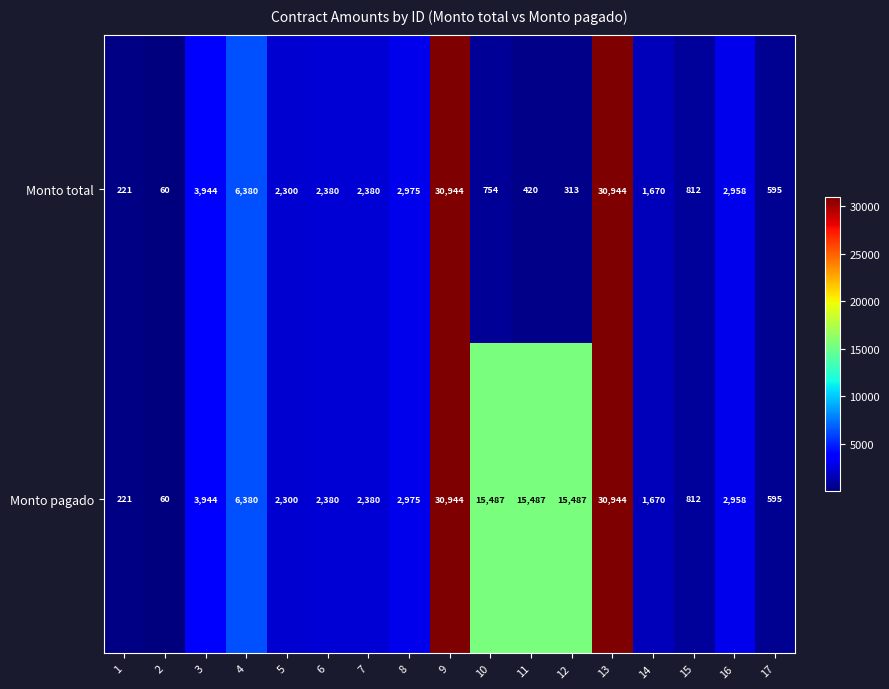

The Monto total series shows 6380 at 4. True or false?

True